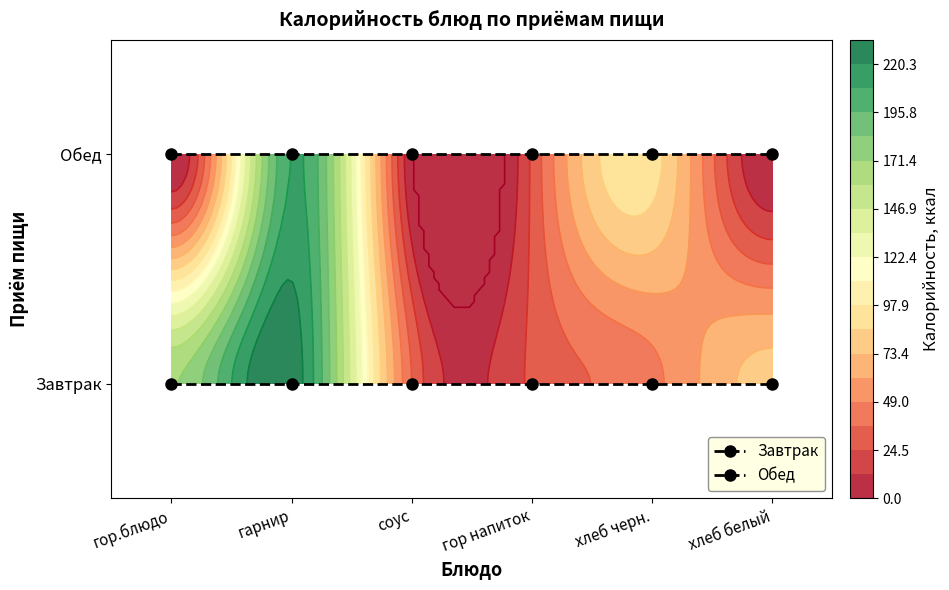

Which series has the largest range (max minus min)?

Завтрак